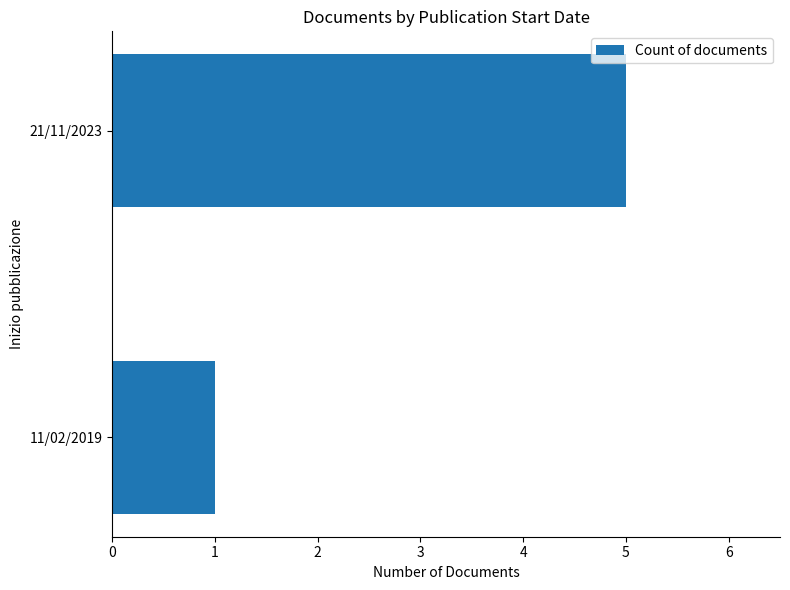

What is the sum of all values?

6